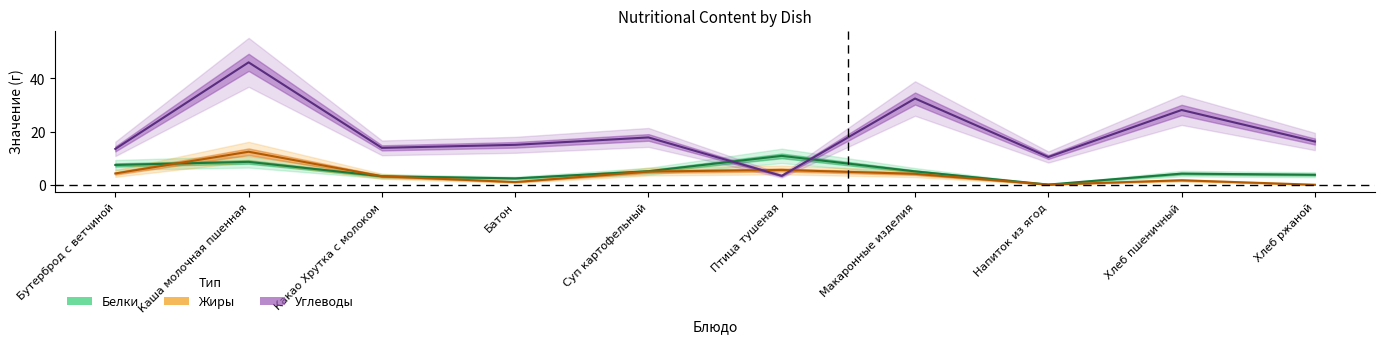

What is the difference between the Белки (line) values at Хлеб ржаной and Птица тушеная?

7.1